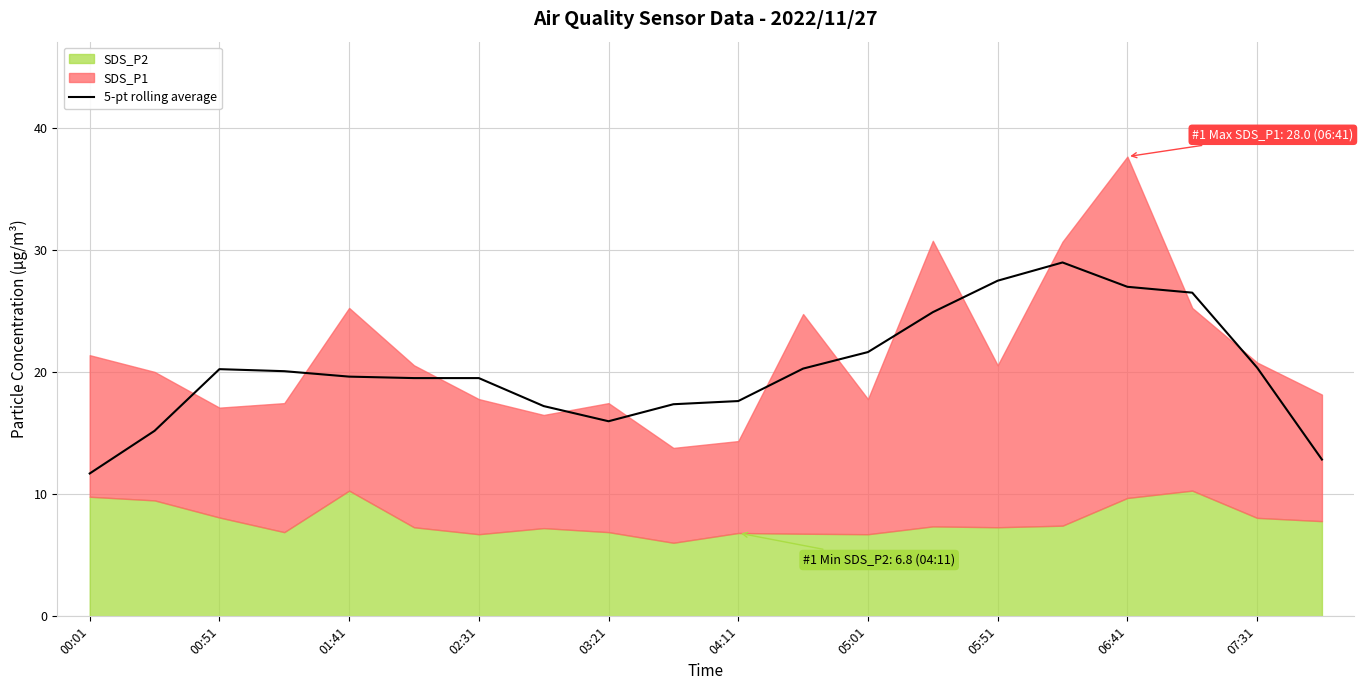

The 5-pt rolling average series shows 27.8 at 02:31. True or false?

False